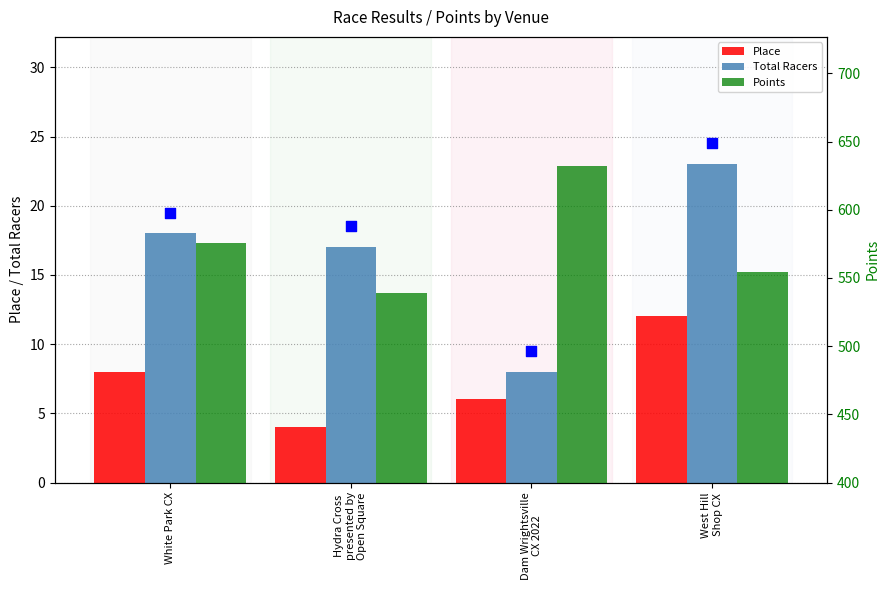

What is the total value across all series at West Hill
Shop CX?

589.4